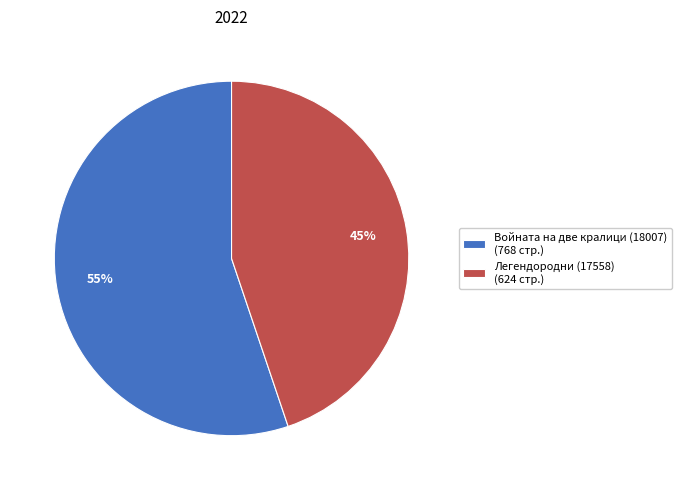

Approximately how many times larger is the value at Войната на две кралици (18007) (768 стр.) compared to Легендородни (17558) (624 стр.)?

1.2